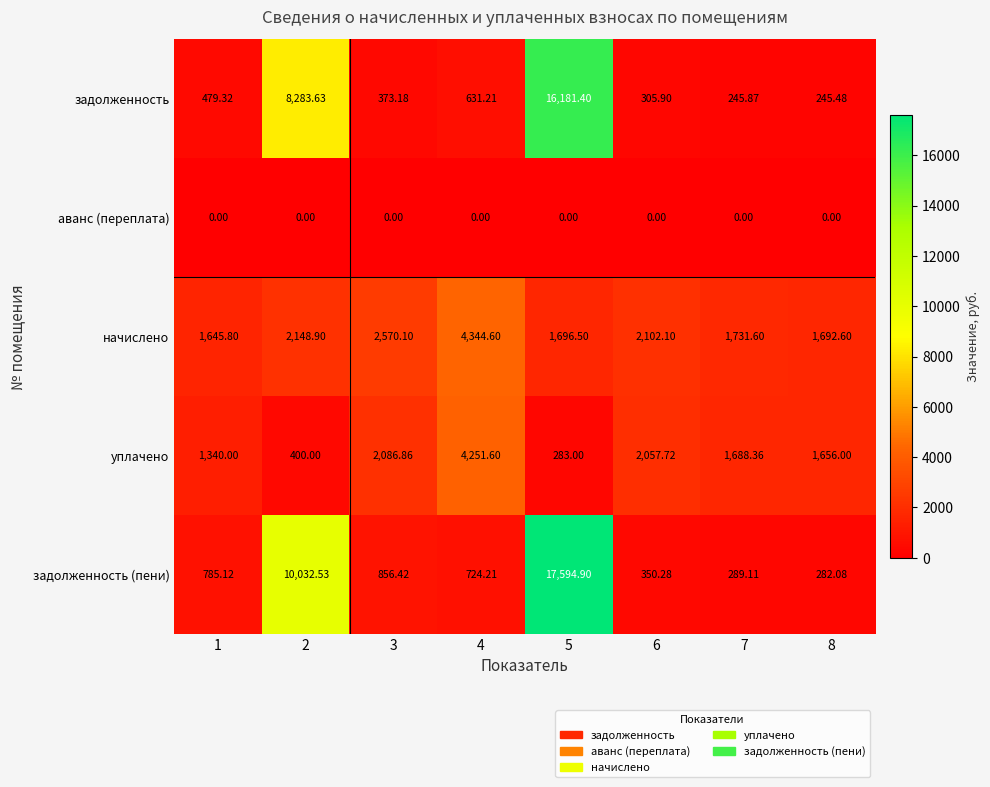

Which series has the largest total across all categories?

задолженность (пени)